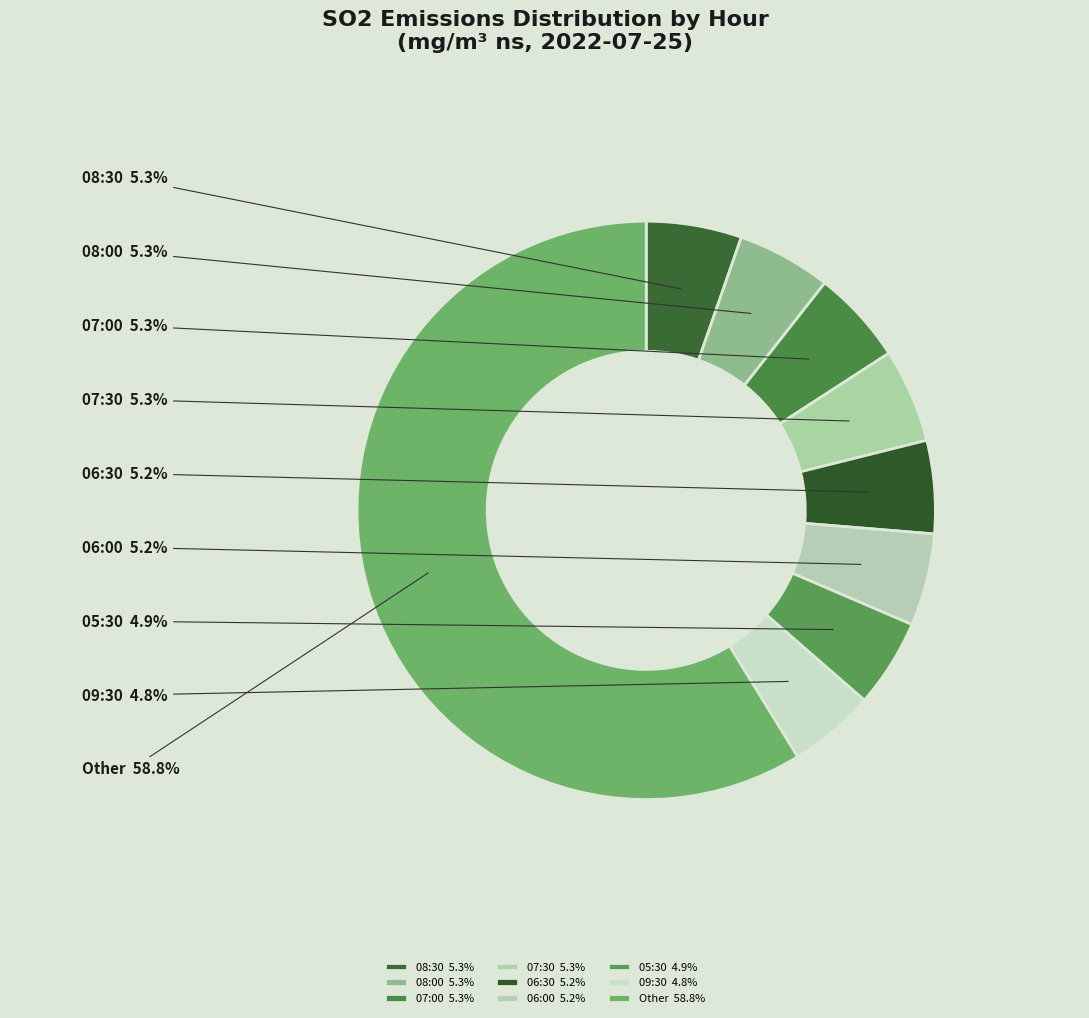

Is there a majority slice in this chart?

Yes